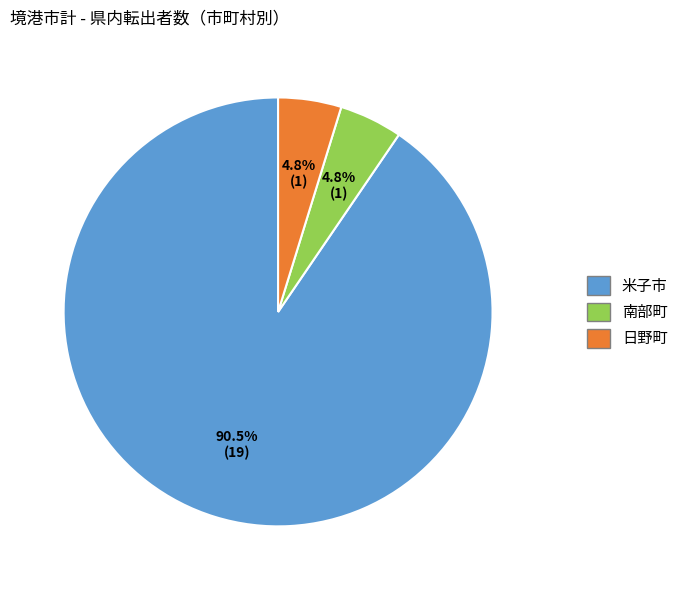

How much of the chart is everything except 南部町?

95.2%